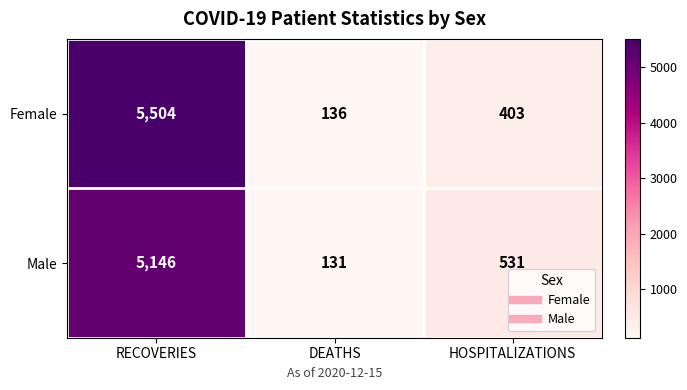

What is the difference between the Female values at HOSPITALIZATIONS and DEATHS?

267